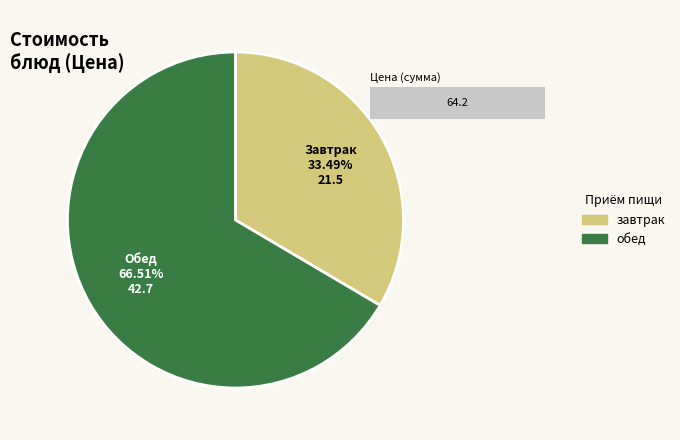

What percentage do Хлеб пшеничный (обед) and Хлеб ржано-пшеничный together represent?

3.4%